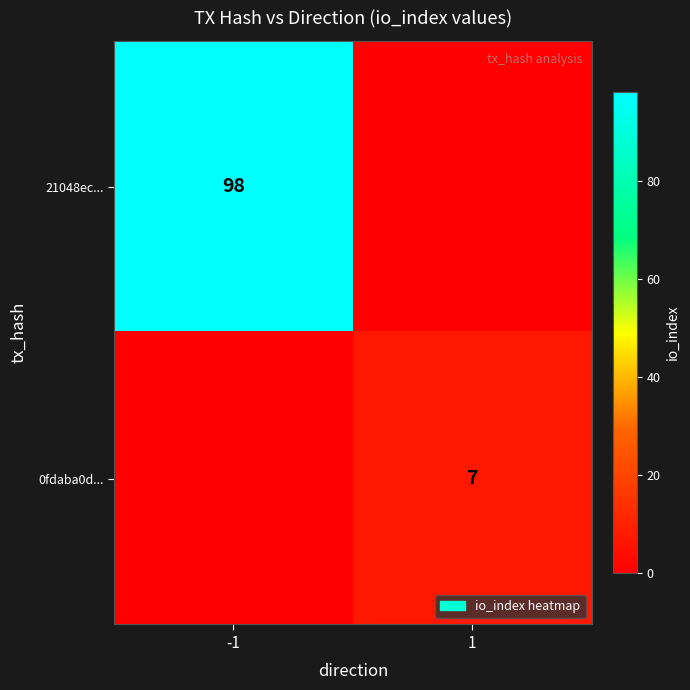

Is it true that 21048ec... equals 98 at -1?

True